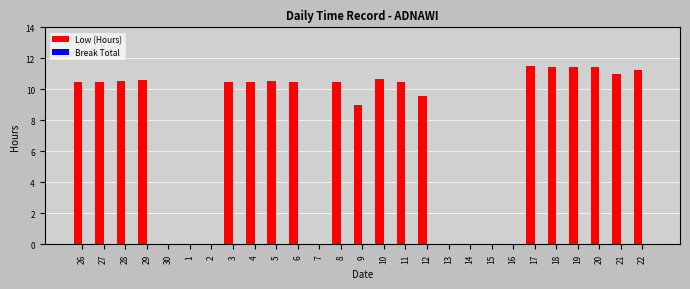

What is the change in value from 7 to 12?

+9.6